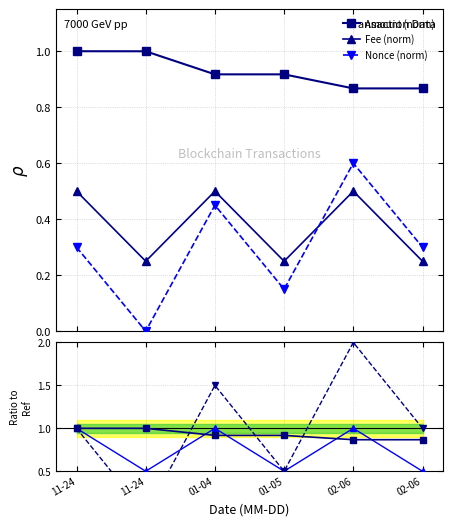

What is the label of the 2nd point from the right?

02-06